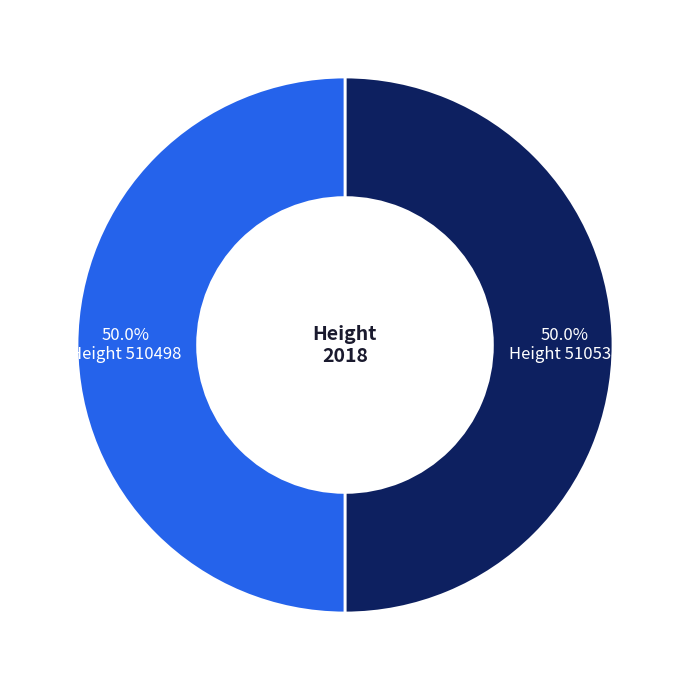

Approximately how many times larger is the value at Height 510498 compared to Height 510538?

1.0